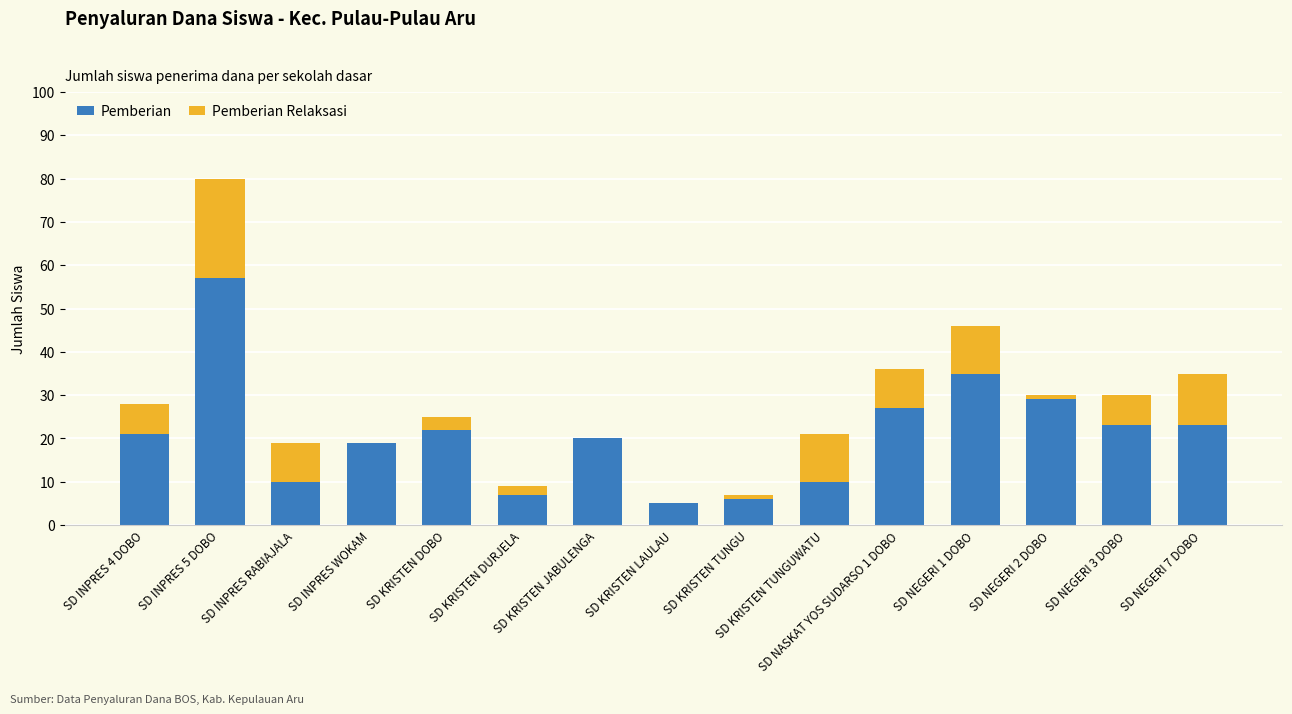

Read the Pemberian value at SD INPRES WOKAM.

19